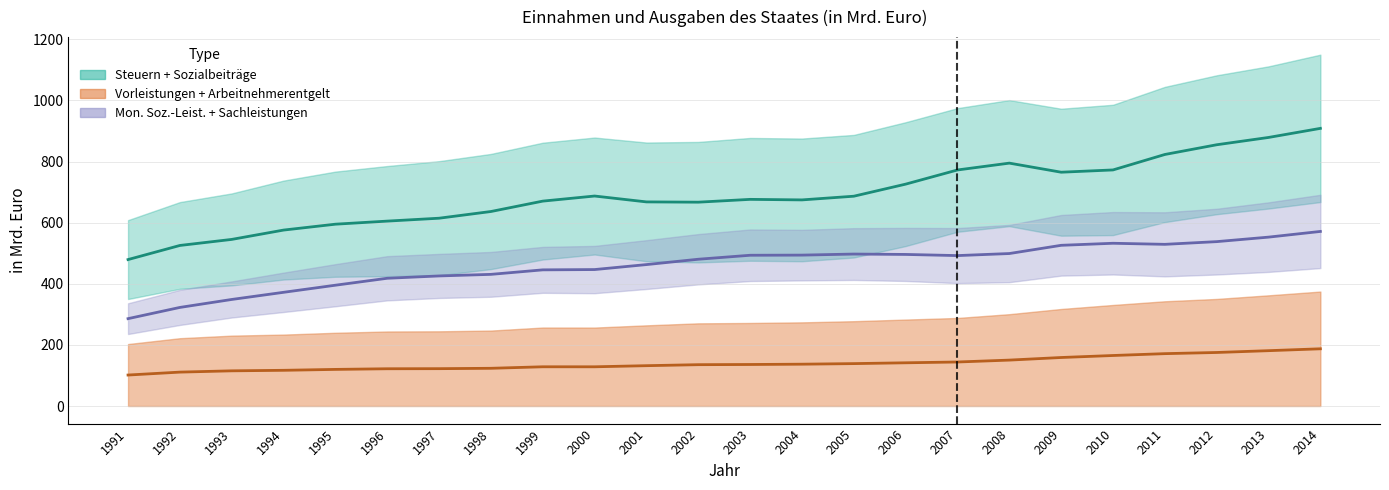

Reading right to left, what are all the values shown in this chart?

Steuern (Mitte): 2014=908.7	2013=879.0	2012=855.1	2011=823.3	2010=772.7	2009=765.2	2008=795.0	2007=772.6	2006=726.2	2005=686.7	2004=674.6	2003=676.4	2002=667.2	2001=668.1	2000=687.3	1999=670.6	1998=636.6	1997=614.7	1996=605.2	1995=595.1	1994=575.8	1993=545.3	1992=525.5	1991=479.3
Arbeitnehmerentgelt (Mitte): 2014=187.3	2013=181.1	2012=175.2	2011=171.4	2010=165.4	2009=158.8	2008=150.3	2007=144.1	2006=141.5	2005=138.8	2004=136.9	2003=135.9	2002=135.3	2001=132.0	2000=128.4	1999=128.4	1998=123.5	1997=122.3	1996=122.0	1995=119.9	1994=116.9	1993=115.2	1992=111.0	1991=101.4
Sachleistungen (Mitte): 2014=571.4	2013=552.8	2012=538.0	2011=529.2	2010=532.7	2009=526.0	2008=499.1	2007=492.3	2006=496.1	2005=497.4	2004=493.9	2003=493.4	2002=480.4	2001=462.9	2000=446.6	1999=445.7	1998=430.9	1997=425.7	1996=418.1	1995=395.4	1994=372.2	1993=348.8	1992=322.7	1991=286.0